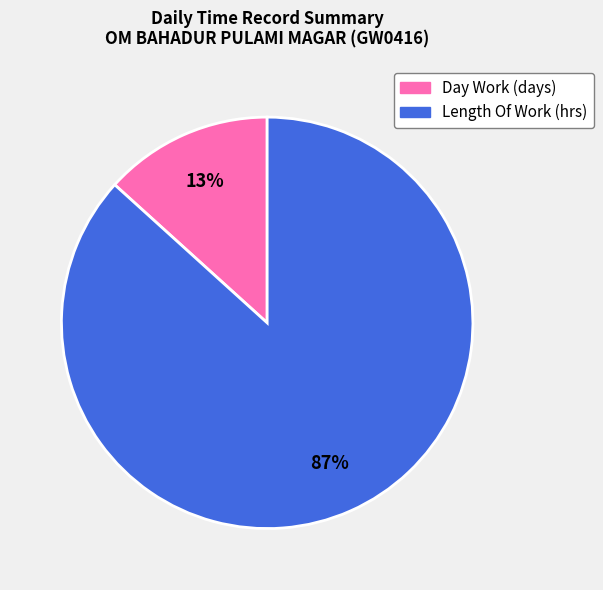

To the nearest percent, what is the average slice percentage?

50%